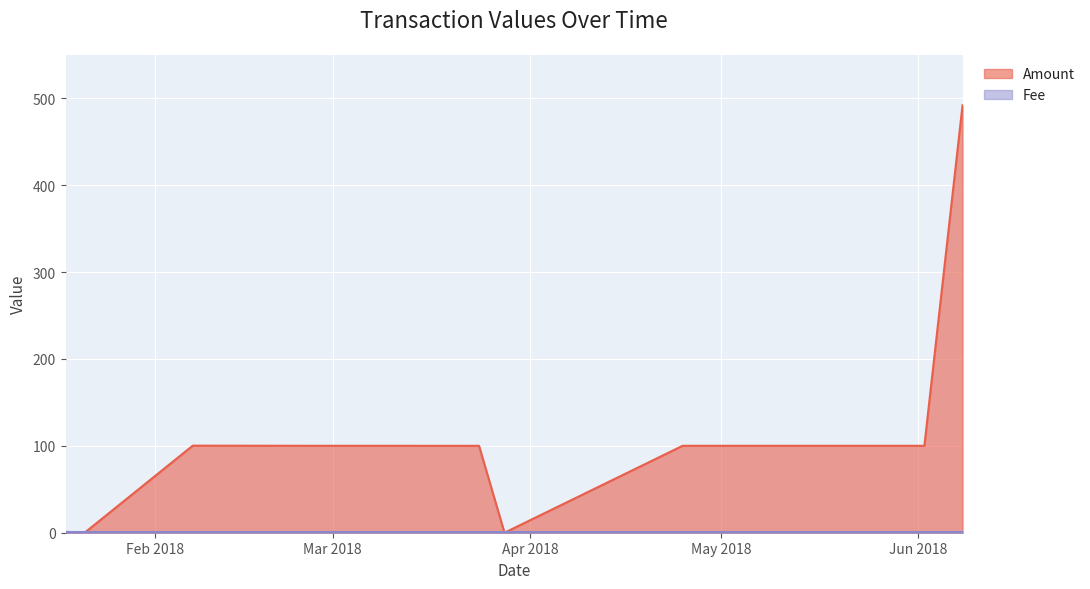

The chart shows a value of 0.0 at 2018-01-21. True or false?

True